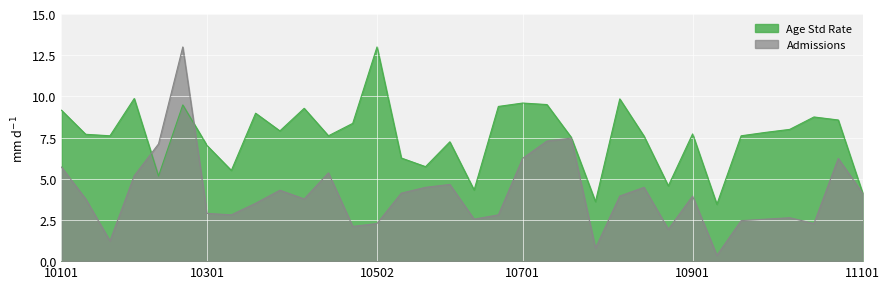

What is the maximum value shown in the chart?

13.0